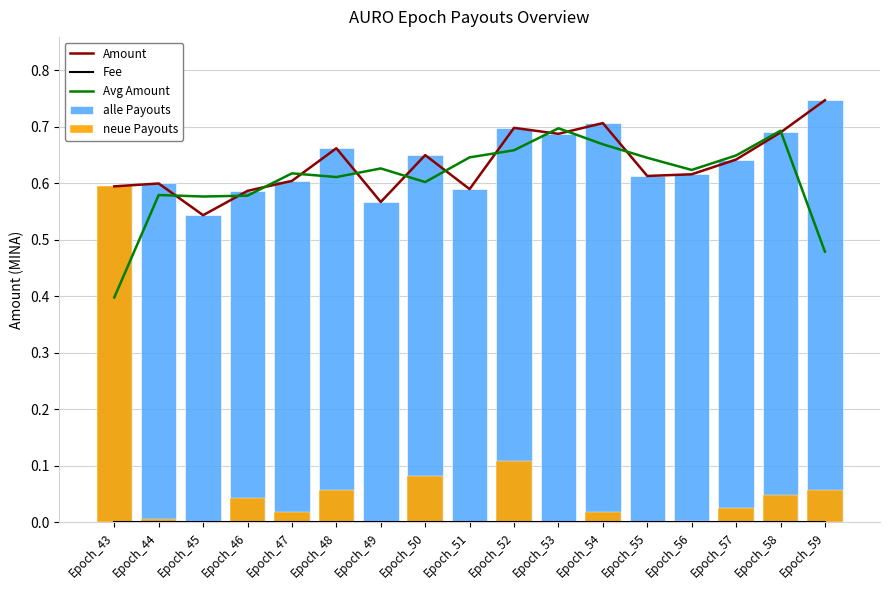

Reading left to right, what are all the values shown in this chart?

Amount: 0.6	0.6	0.5	0.6	0.6	0.7	0.6	0.6	0.6	0.7	0.7	0.7	0.6	0.6	0.6	0.7	0.7
Fee: 0.0	0.0	0.0	0.0	0.0	0.0	0.0	0.0	0.0	0.0	0.0	0.0	0.0	0.0	0.0	0.0	0.0
Avg Amount: 0.4	0.6	0.6	0.6	0.6	0.6	0.6	0.6	0.6	0.7	0.7	0.7	0.6	0.6	0.6	0.7	0.5
alle Payouts: 0.6	0.6	0.5	0.6	0.6	0.7	0.6	0.6	0.6	0.7	0.7	0.7	0.6	0.6	0.6	0.7	0.7
neue Payouts: 0.6	0.0	0.0	0.0	0.0	0.1	0.0	0.1	0.0	0.1	0.0	0.0	0.0	0.0	0.0	0.0	0.1